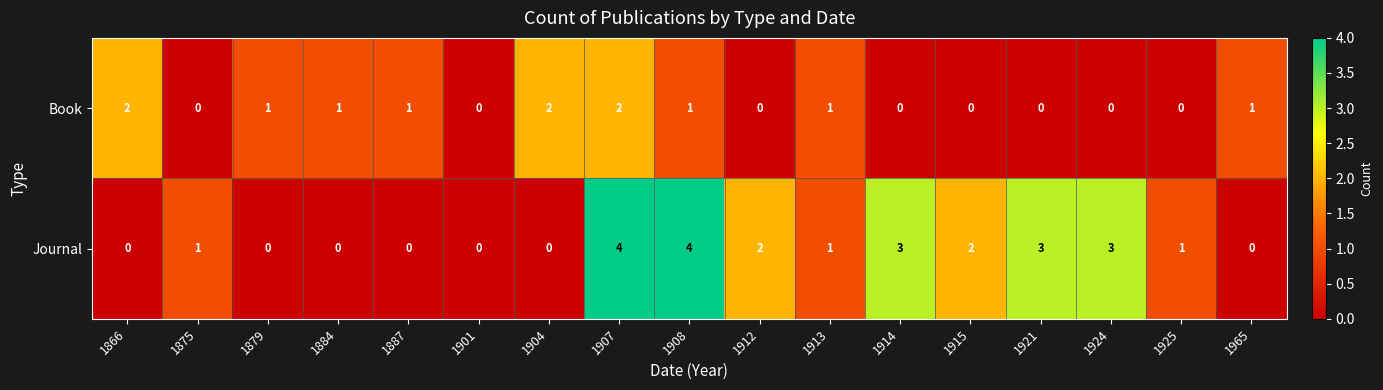

Where does the Book series first go above 1?

1866